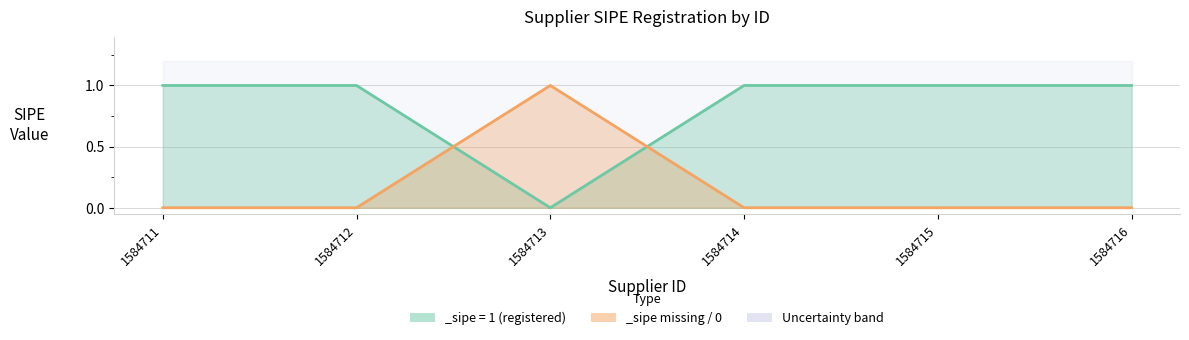

How many points are lower than both their immediate neighbors (excluding endpoints)?

1